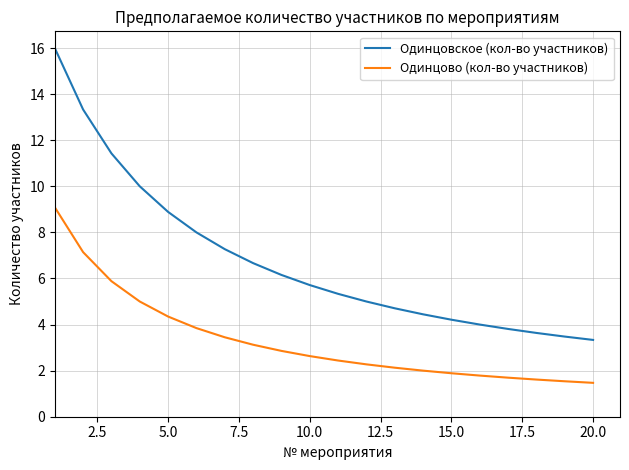

Does the chart have visible grid lines?

Yes